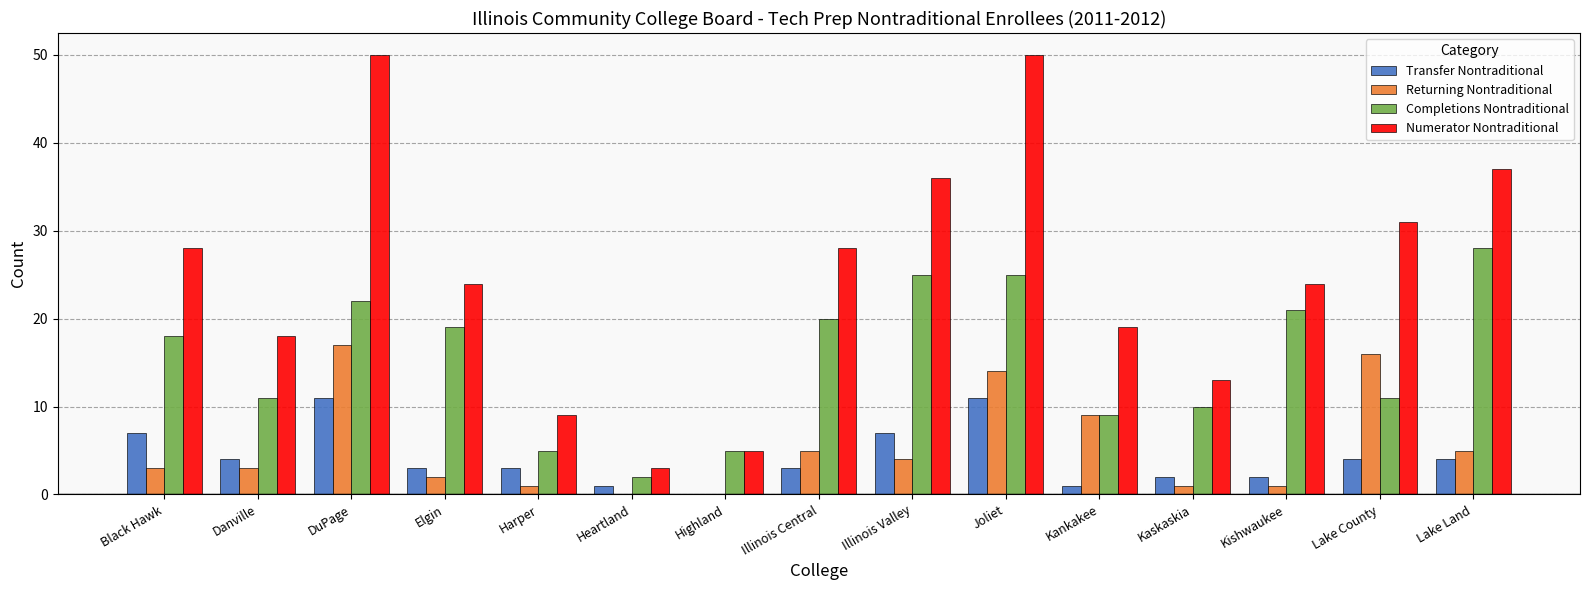

Reading left to right, extract all data points from this chart.

Transfer Nontraditional: 7	4	11	3	3	1	0	3	7	11	1	2	2	4	4
Returning Nontraditional: 3	3	17	2	1	0	0	5	4	14	9	1	1	16	5
Completions Nontraditional: 18	11	22	19	5	2	5	20	25	25	9	10	21	11	28
Numerator Nontraditional: 28	18	50	24	9	3	5	28	36	50	19	13	24	31	37